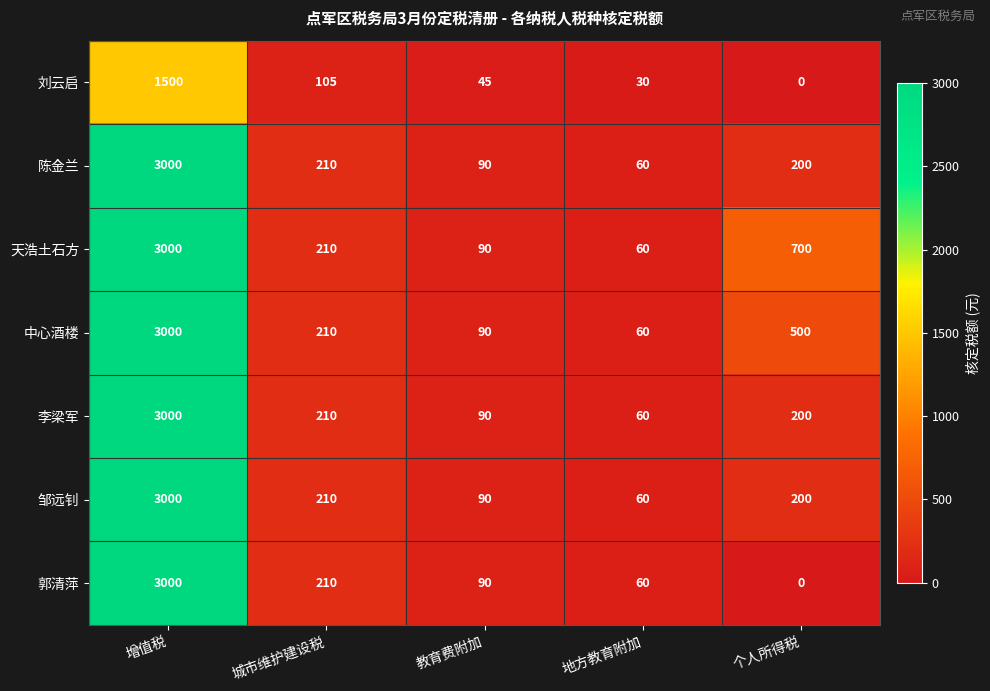

What is the difference between the maximum and minimum values in the 刘云启 series?

1500